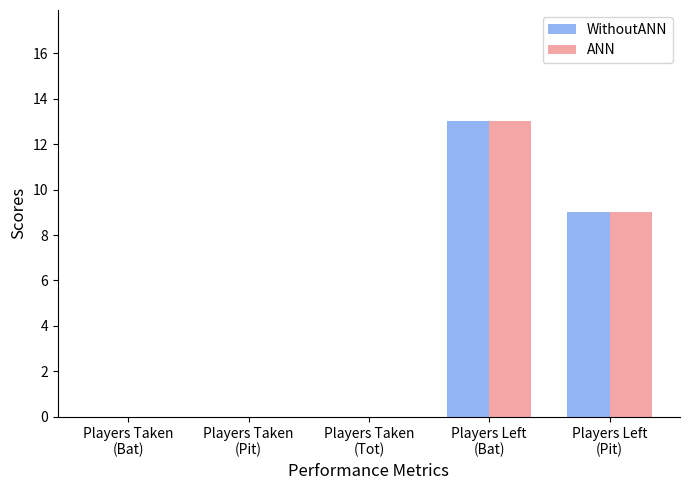

What is the greatest value displayed?

13